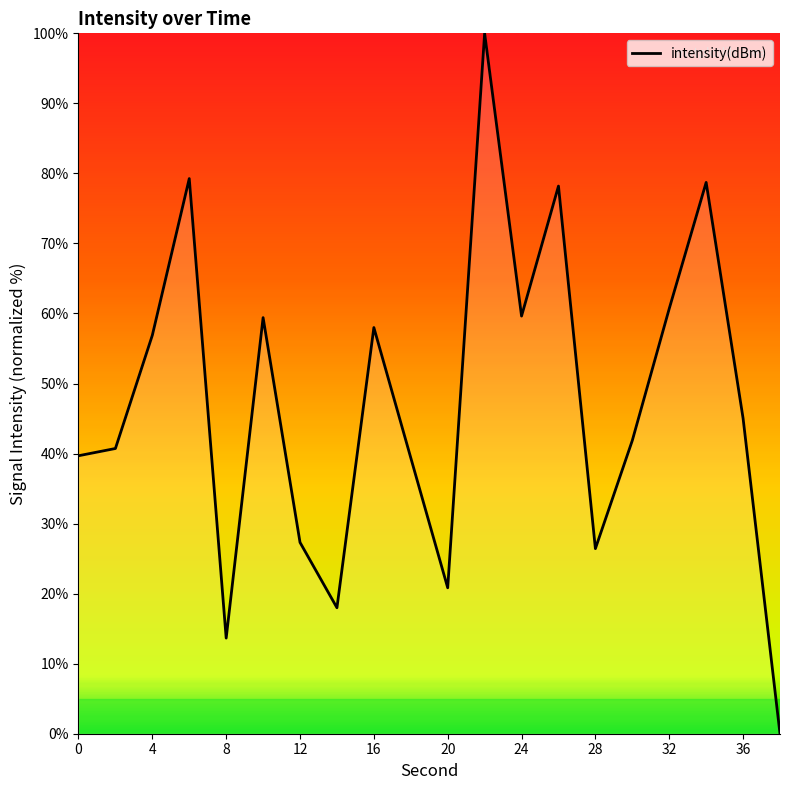

Does the chart have visible grid lines?

No